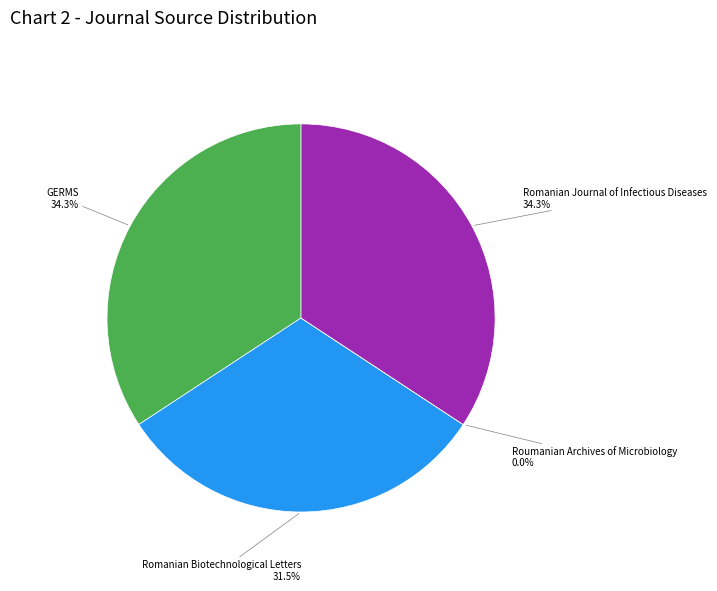

Combined, do Romanian Biotechnological Letters and GERMS account for over 50%?

Yes